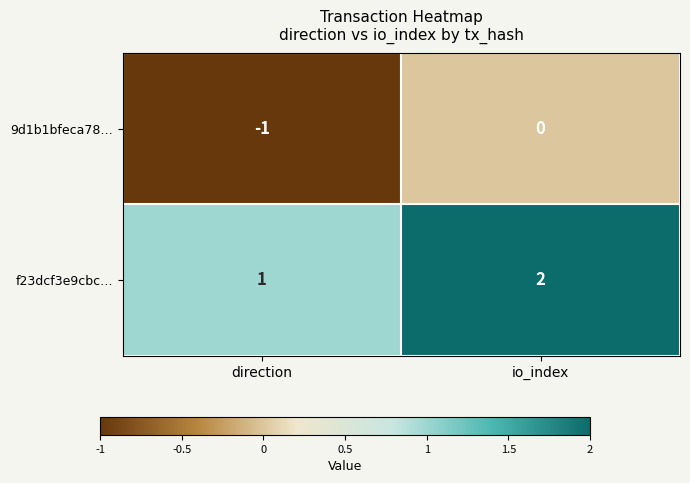

How many series are shown in this chart?

2